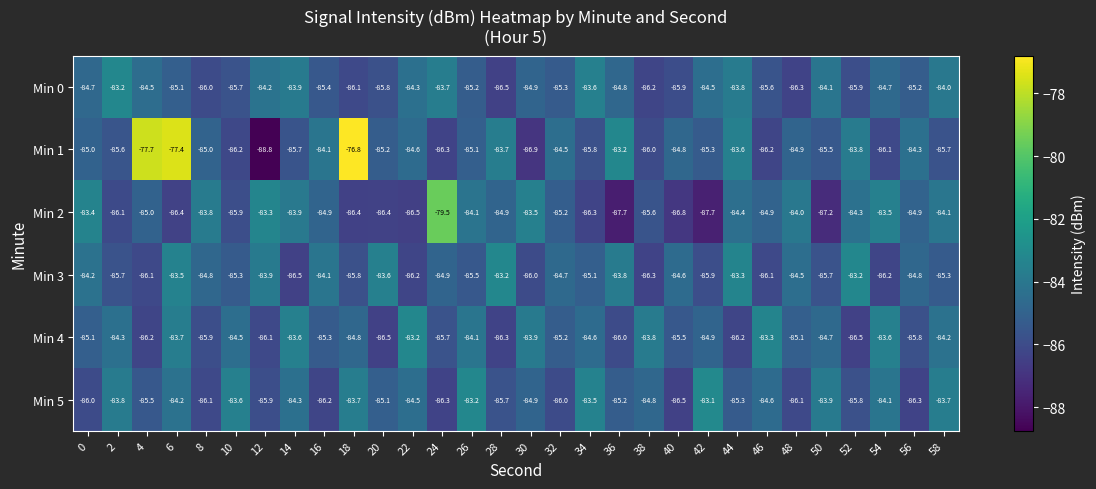

What is the difference between the Min 4 values at 2 and 32?

0.9